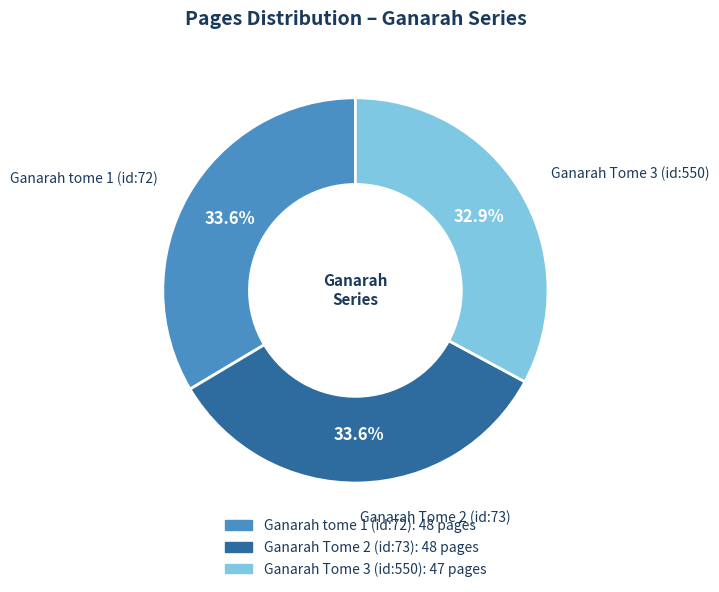

Approximately how many times larger is the value at Ganarah tome 1 (id:72) compared to Ganarah Tome 3 (id:550)?

1.0